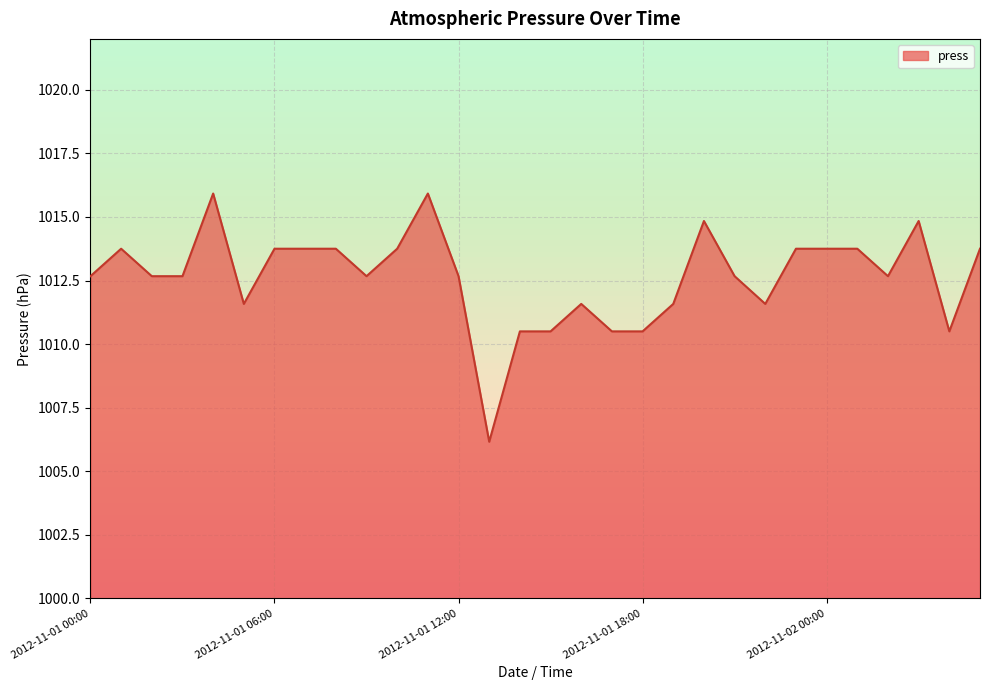

What is the minimum value shown in the chart?

1006.2